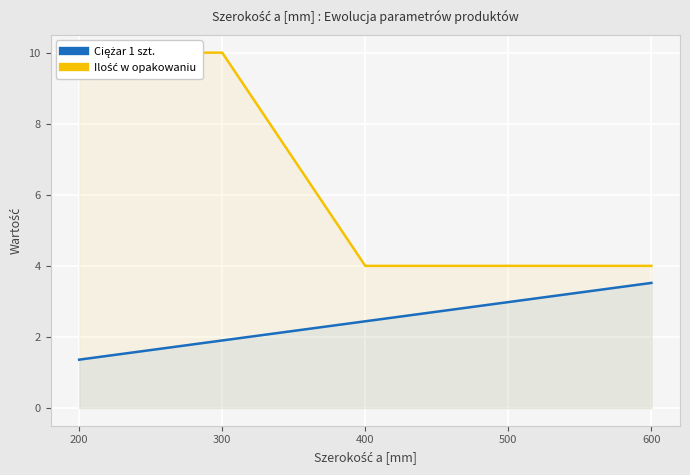

At how many categories does at least one series exceed 4?

2